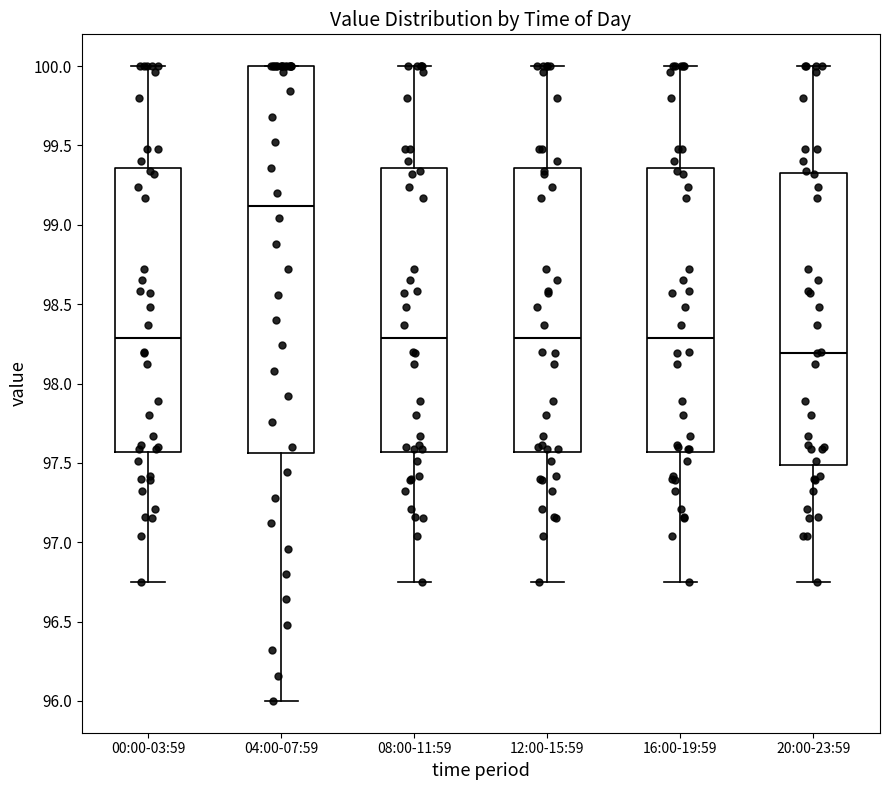

Reading left to right, read every box against the y-axis: the position of its median line, the range the box covers, and the ends of its whiskers. The values are not printed on the chart, so give them approximately, as read against the axis.

00:00-03:59: median 98.30, box 97.55 to 99.35, whiskers 96.75 to 100.00
04:00-07:59: median 99.10, box 97.55 to 100.00, whiskers 96.00 to 100.00
08:00-11:59: median 98.30, box 97.55 to 99.35, whiskers 96.75 to 100.00
12:00-15:59: median 98.30, box 97.55 to 99.35, whiskers 96.75 to 100.00
16:00-19:59: median 98.30, box 97.55 to 99.35, whiskers 96.75 to 100.00
20:00-23:59: median 98.20, box 97.50 to 99.35, whiskers 96.75 to 100.00